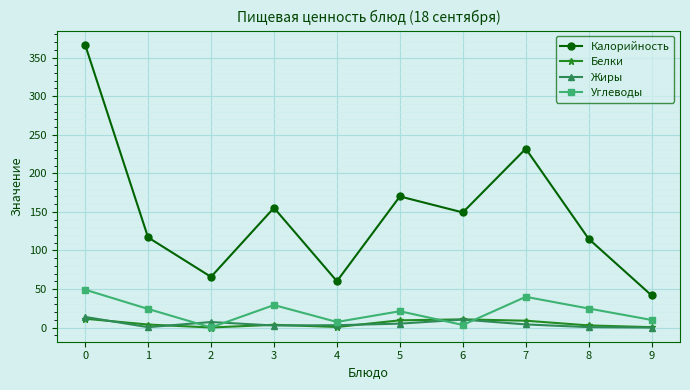

Between 6 and 8, which series saw the biggest shift?

Калорийность